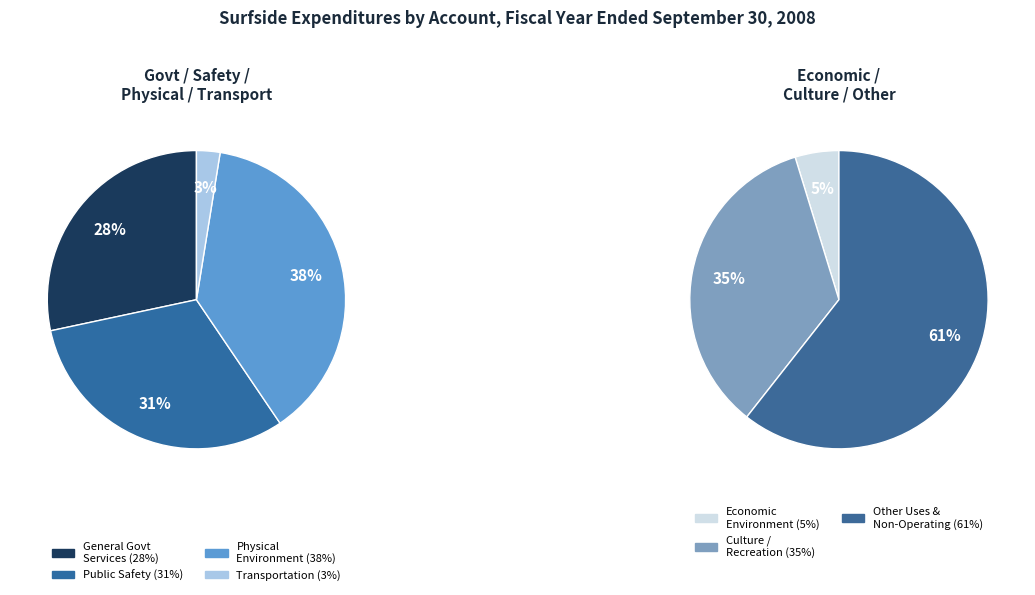

How many slices are in this pie chart?

7